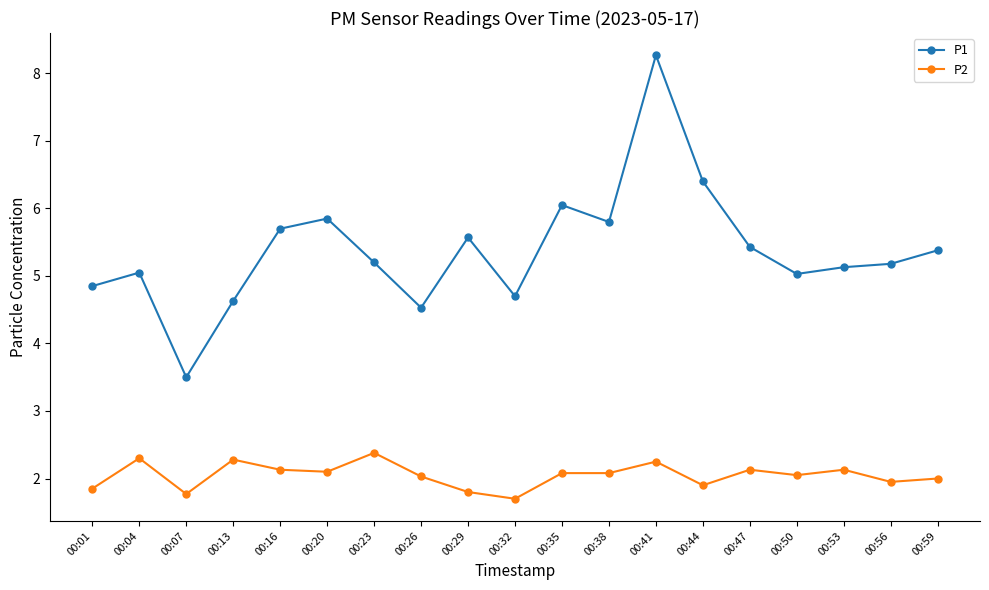

What is the difference between the P2 values at 00:32 and 00:13?

0.6